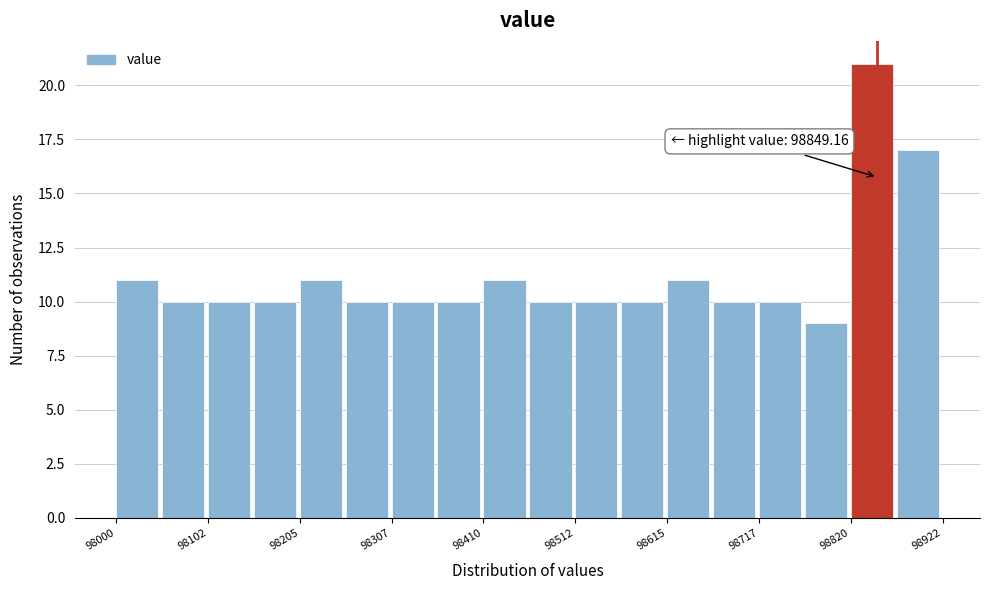

Around what value on the x-axis is the tallest bar? Give the approximate position of its centre, as read against the axis.

98840